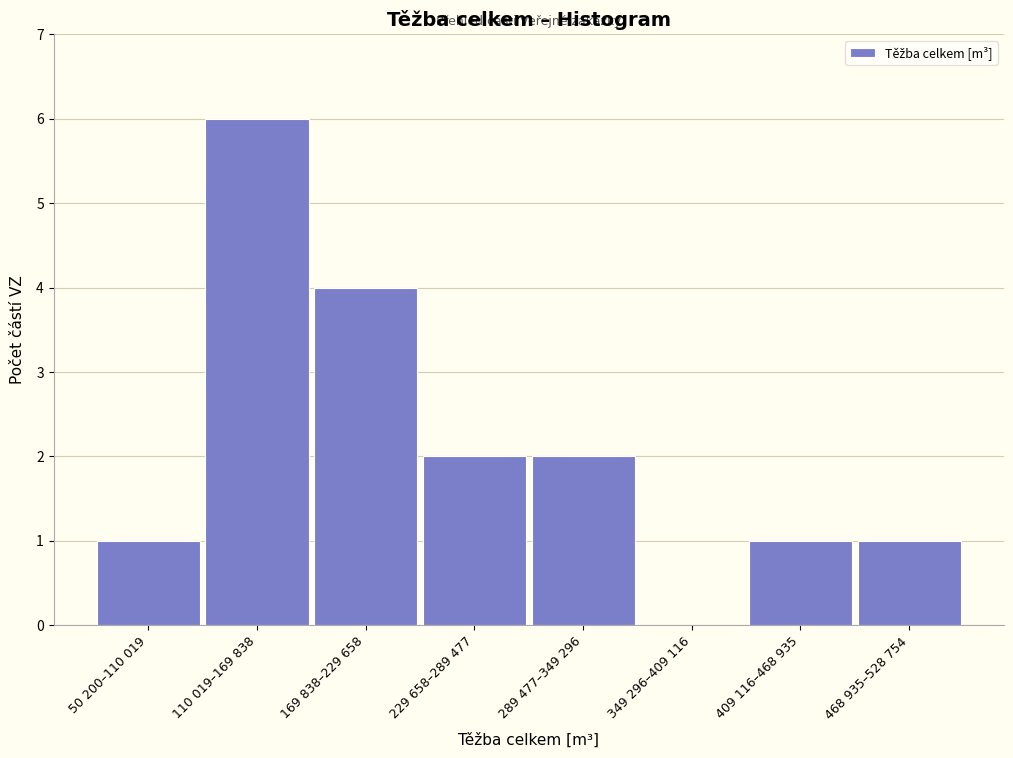

Reading right to left, extract all data points from this chart.

468 935–528 754=1	409 116–468 935=1	349 296–409 116=0	289 477–349 296=2	229 658–289 477=2	169 838–229 658=4	110 019–169 838=6	50 200–110 019=1